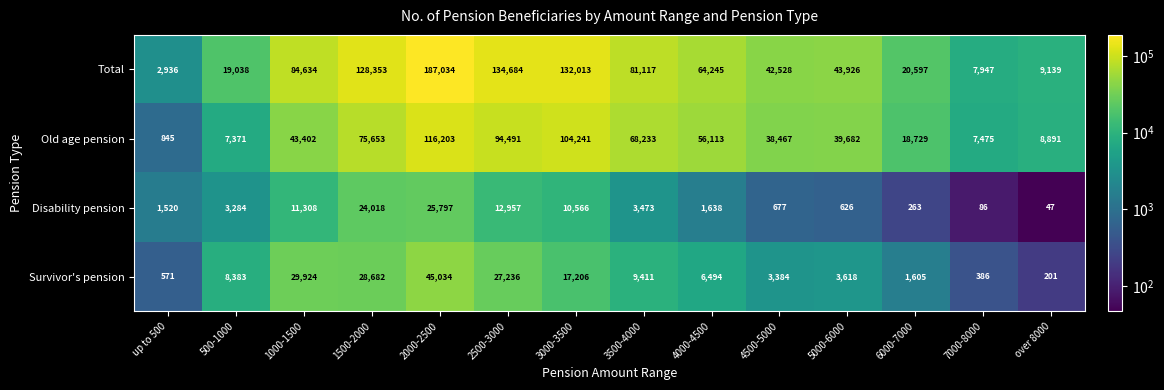

What value does the Old age pension series have at 3000-3500, to the nearest 10?

104240